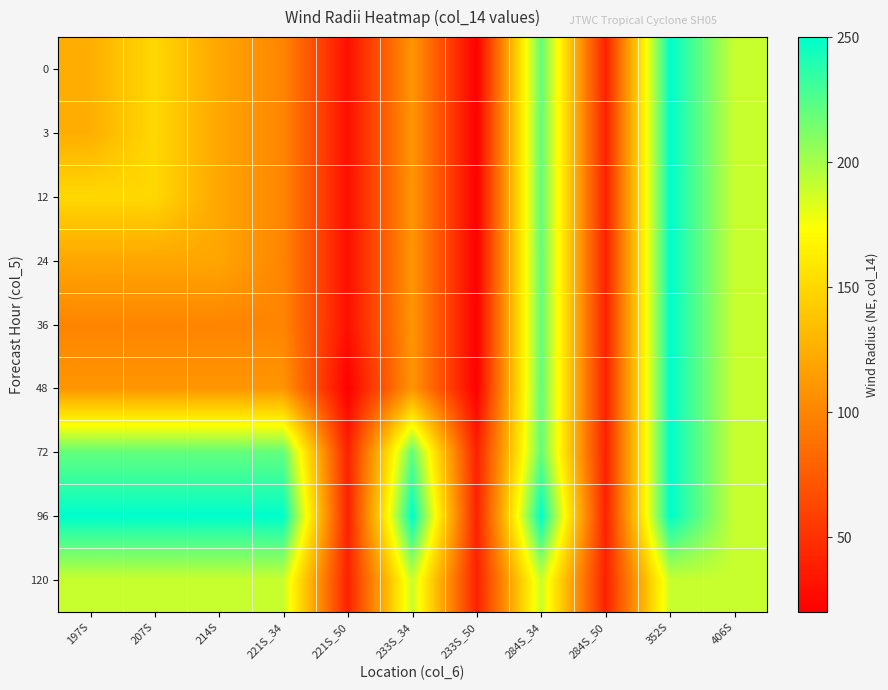

At which category is the sum across all series the highest?

352S